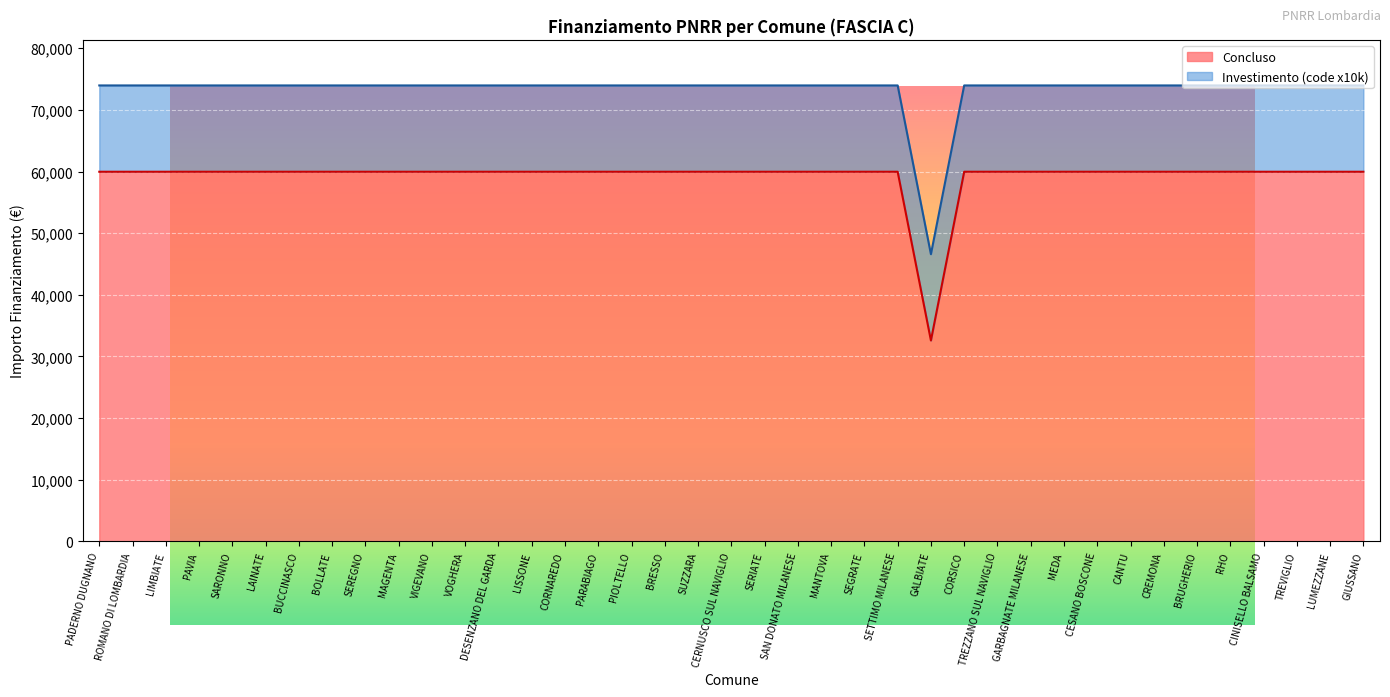

Is it true that the value at CERNUSCO SUL NAVIGLIO is 59966?

True